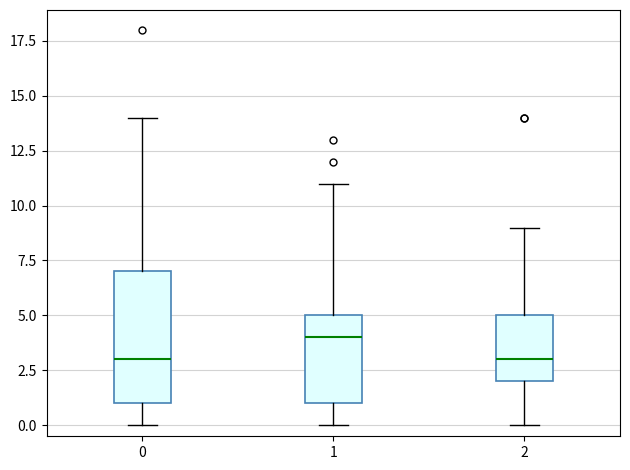

Reading left to right, transcribe this box plot: for each box, give where its median line is, the range the box spans, and where its two whiskers end, as read against the y-axis. The values are not printed on the chart, so give them approximately, as read against the axis.

0: median 3, box 1 to 7, whiskers 0 to 14
1: median 4, box 1 to 5, whiskers 0 to 11
2: median 3, box 2 to 5, whiskers 0 to 9